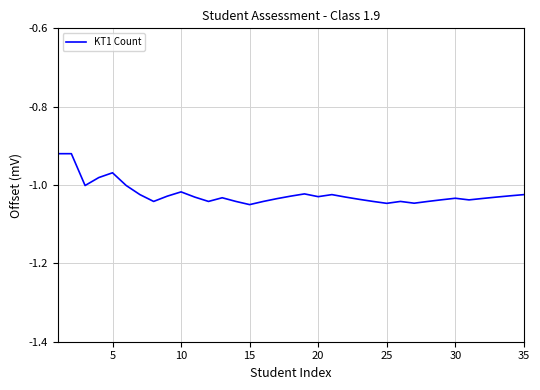

Does the chart display data point markers on the line(s)?

No